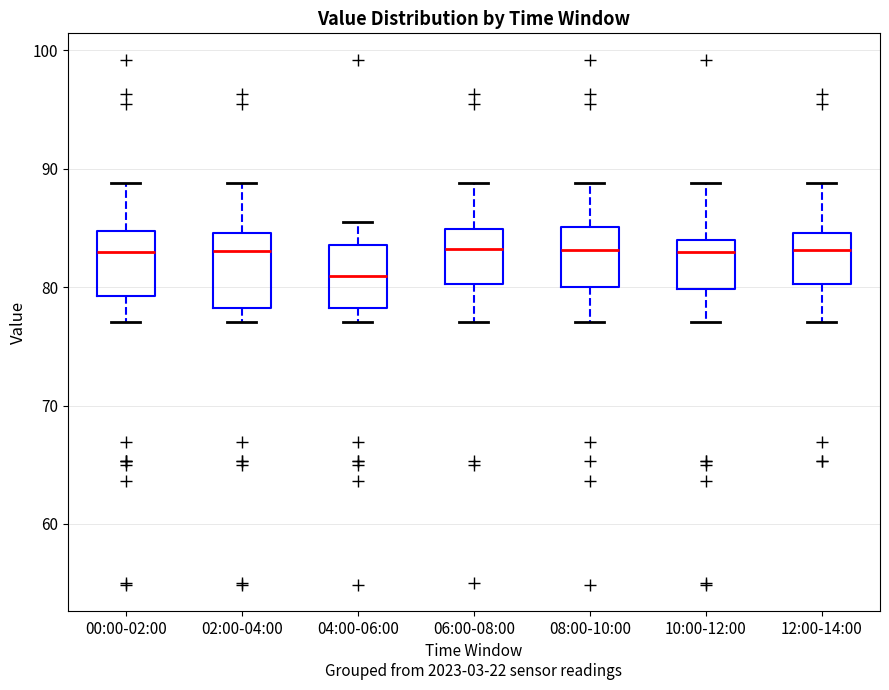

Which box's median line is the lowest?

04:00-06:00